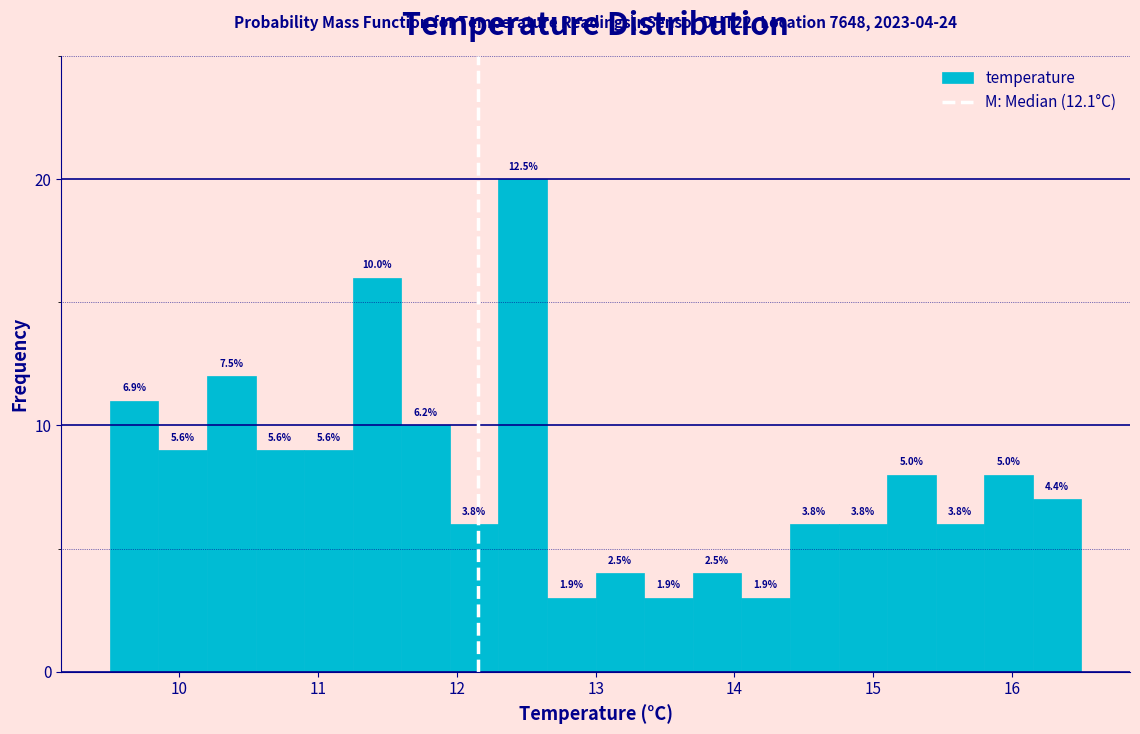

Read against the x-axis, roughly where is the centre of the tallest bar?

12.5